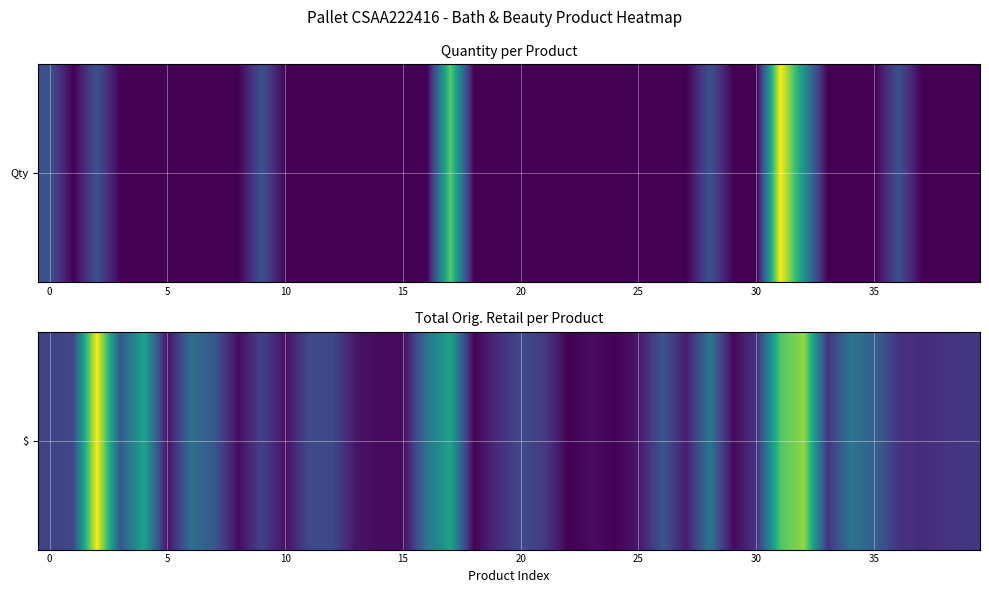

What is the sum of all values?

538.9